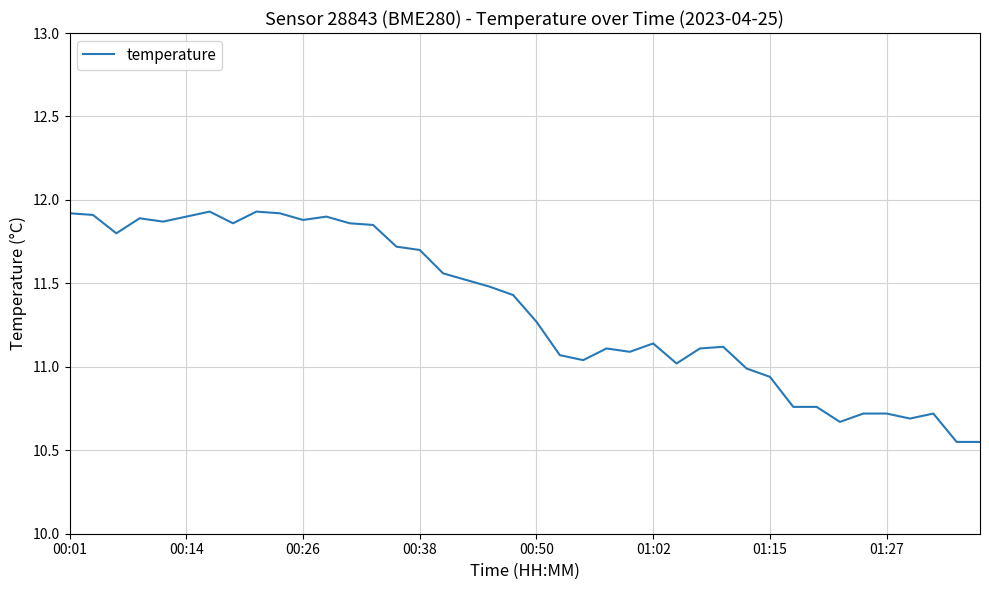

The value at 00:01 is 4.3. True or false?

False